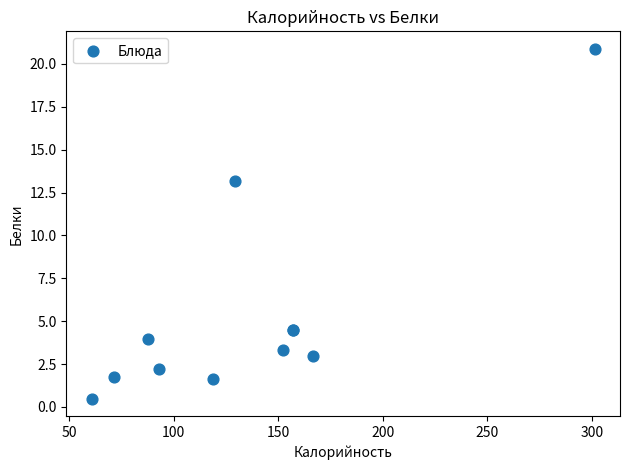

What Y value in the scatter plot is closest to 10?

13.2